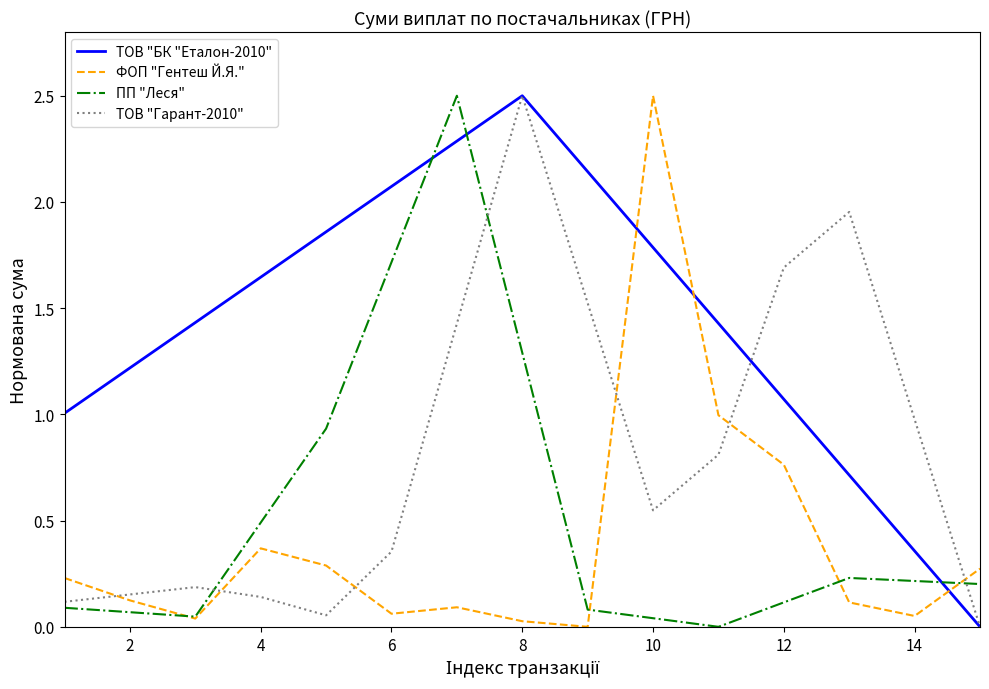

Which series ends up on top after the final intersection of ПП "Леся" and ТОВ "Гарант-2010"?

ПП "Леся"